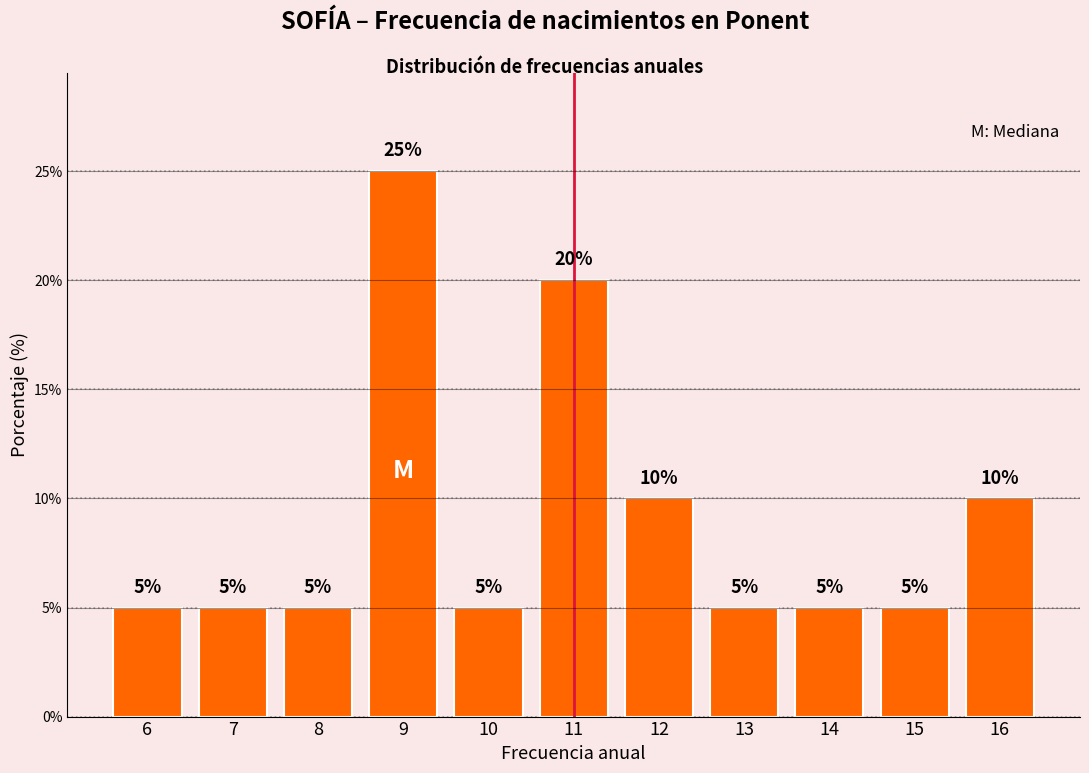

Reading left to right, transcribe this chart: for each bar, give the range it covers on the x-axis and its height.

5.5 to 6.5: 5
6.5 to 7.5: 5
7.5 to 8.5: 5
8.5 to 9.5: 25
9.5 to 10.5: 5
10.5 to 11.5: 20
11.5 to 12.5: 10
12.5 to 13.5: 5
13.5 to 14.5: 5
14.5 to 15.5: 5
15.5 to 16.5: 10